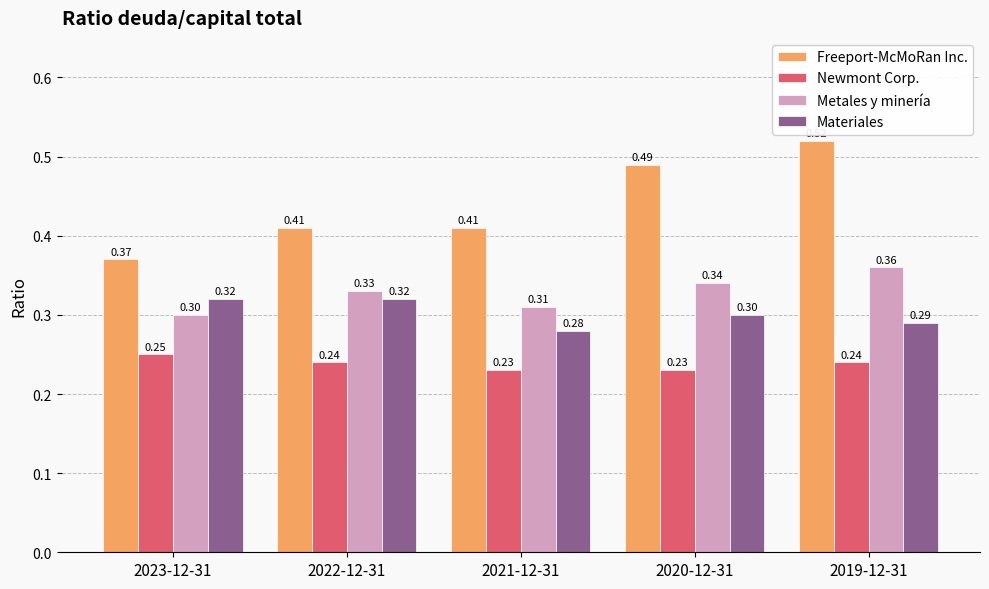

True or false: Materiales has a value of 0.2 at 2021-12-31.

False